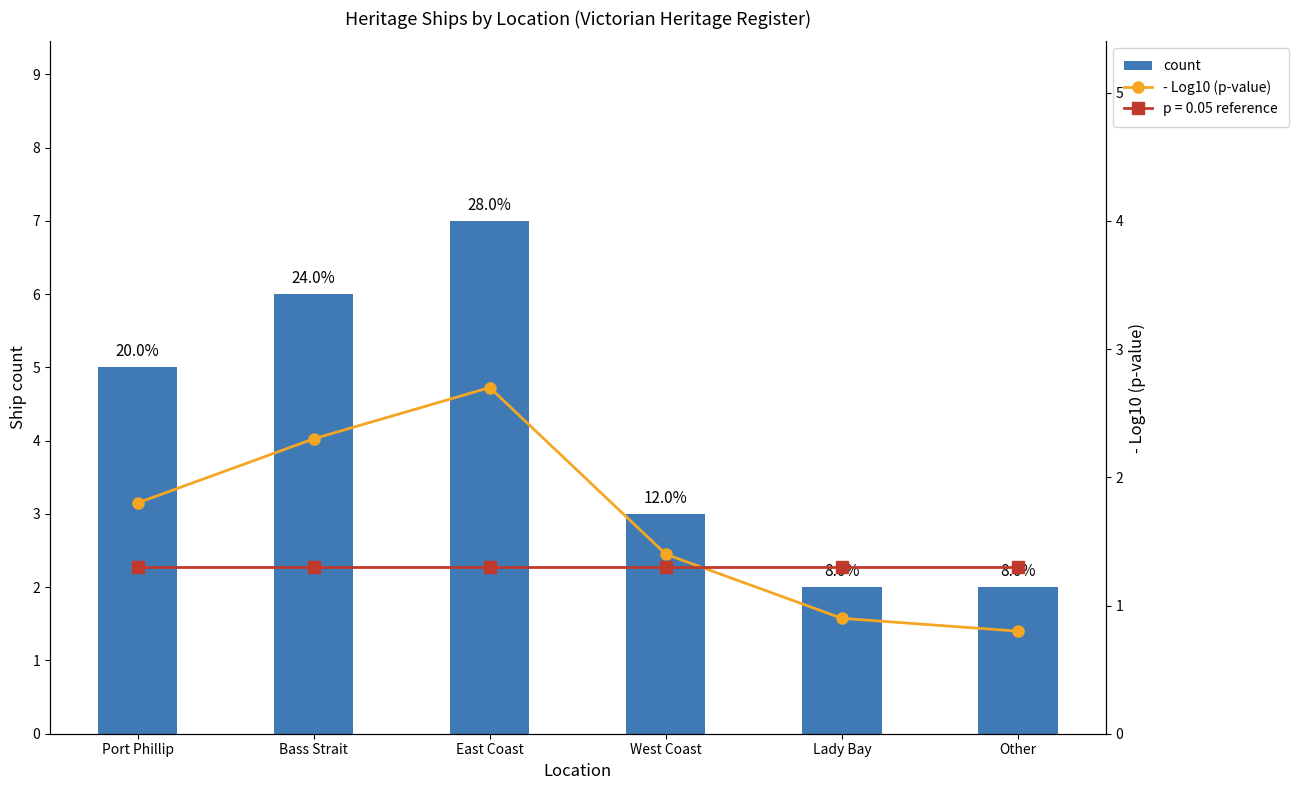

What position from the right is Bass Strait?

5